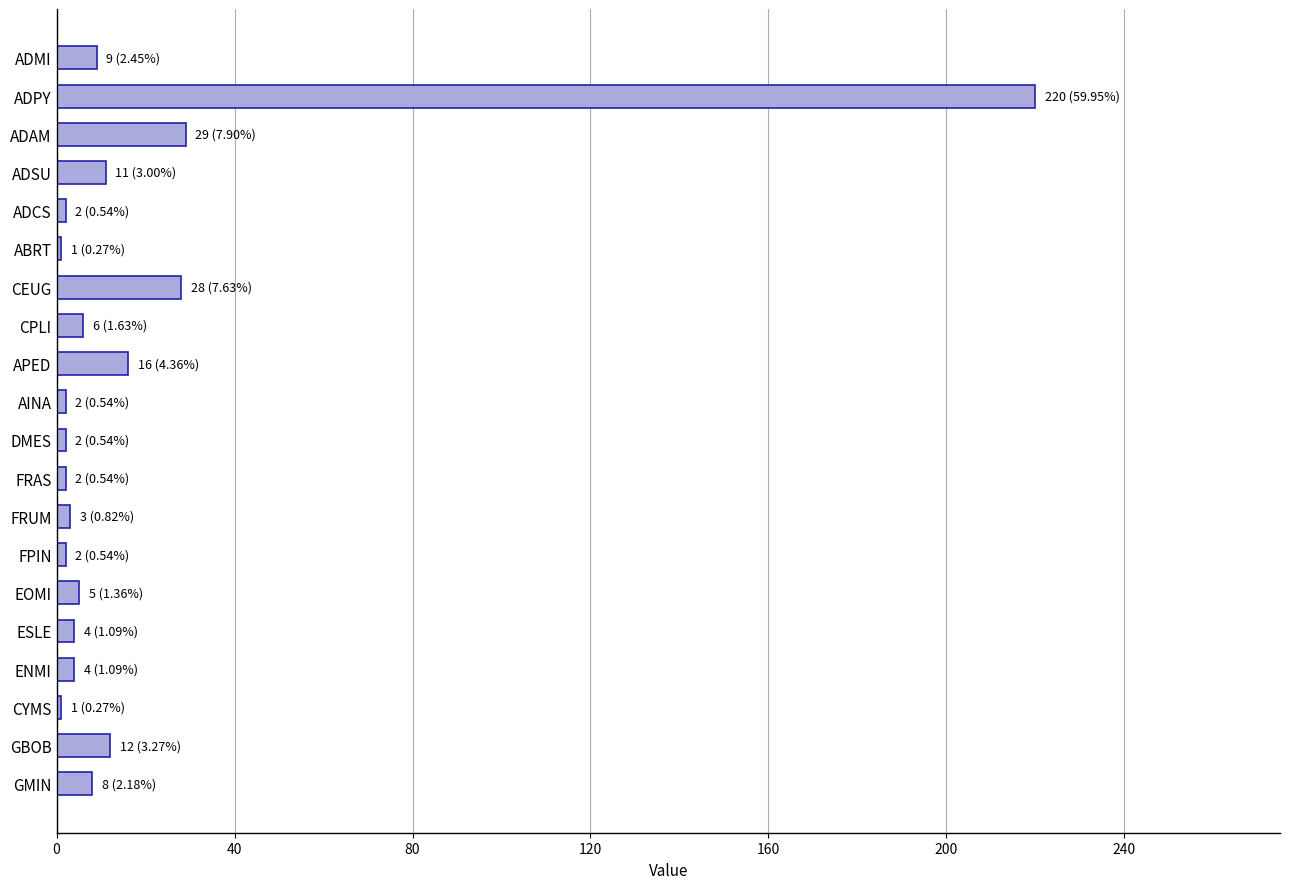

What is the difference between the second highest and second lowest values?

28